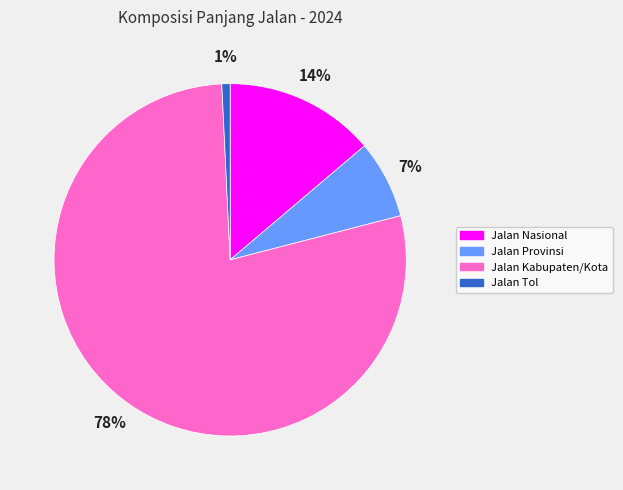

Count the number of slices in the pie.

4